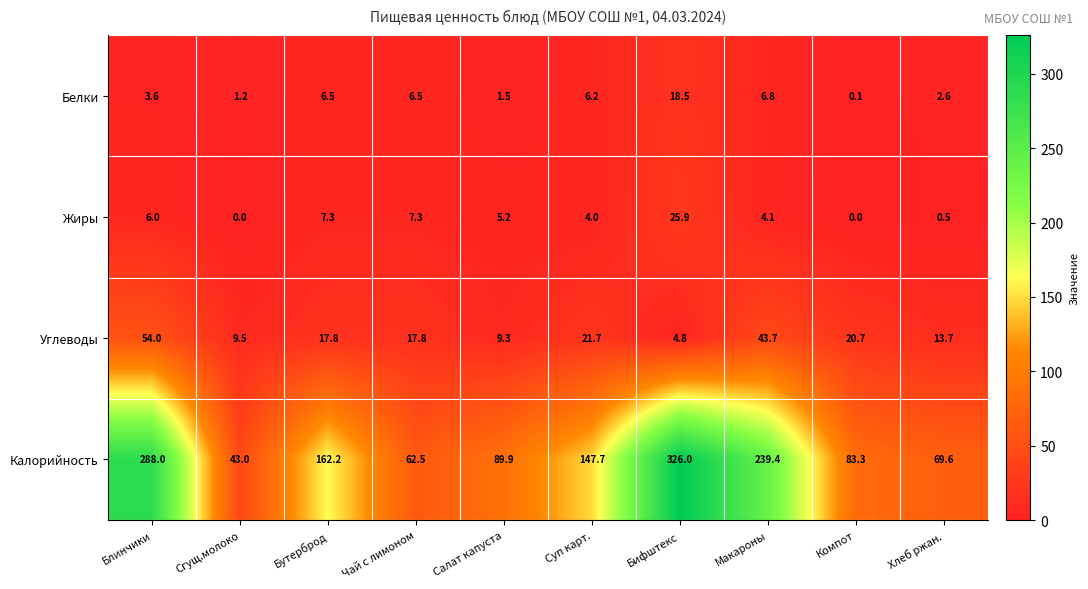

List the series in order of their peak value, lowest first.

Белки, Жиры, Углеводы, Калорийность